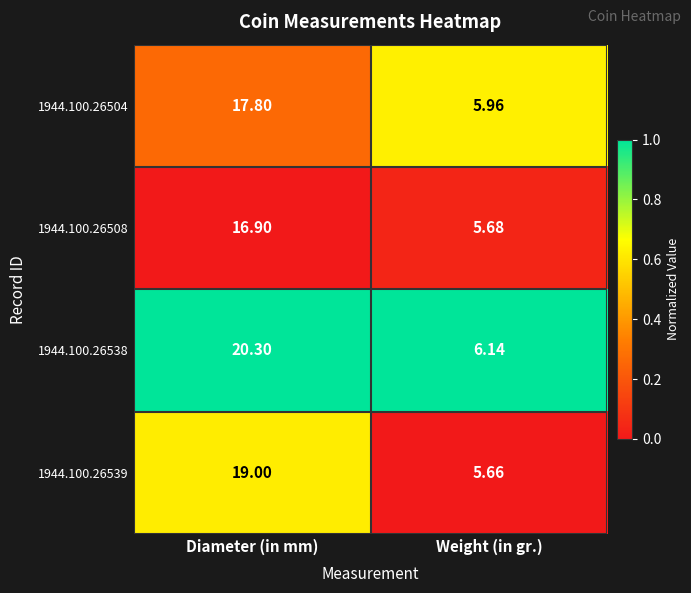

At which category is the sum across all series the highest?

Diameter (in mm)